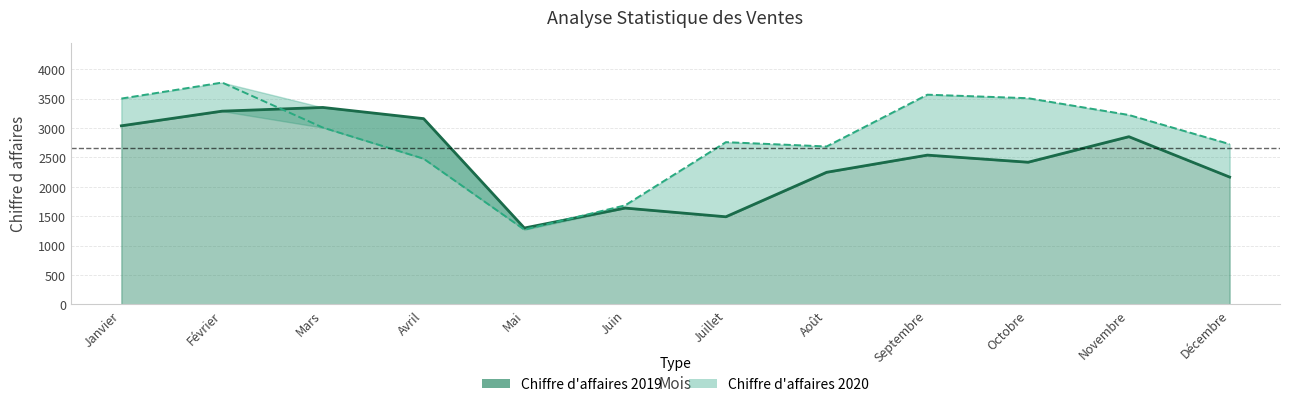

Which series has the largest range (max minus min)?

Chiffre d affaires 2020